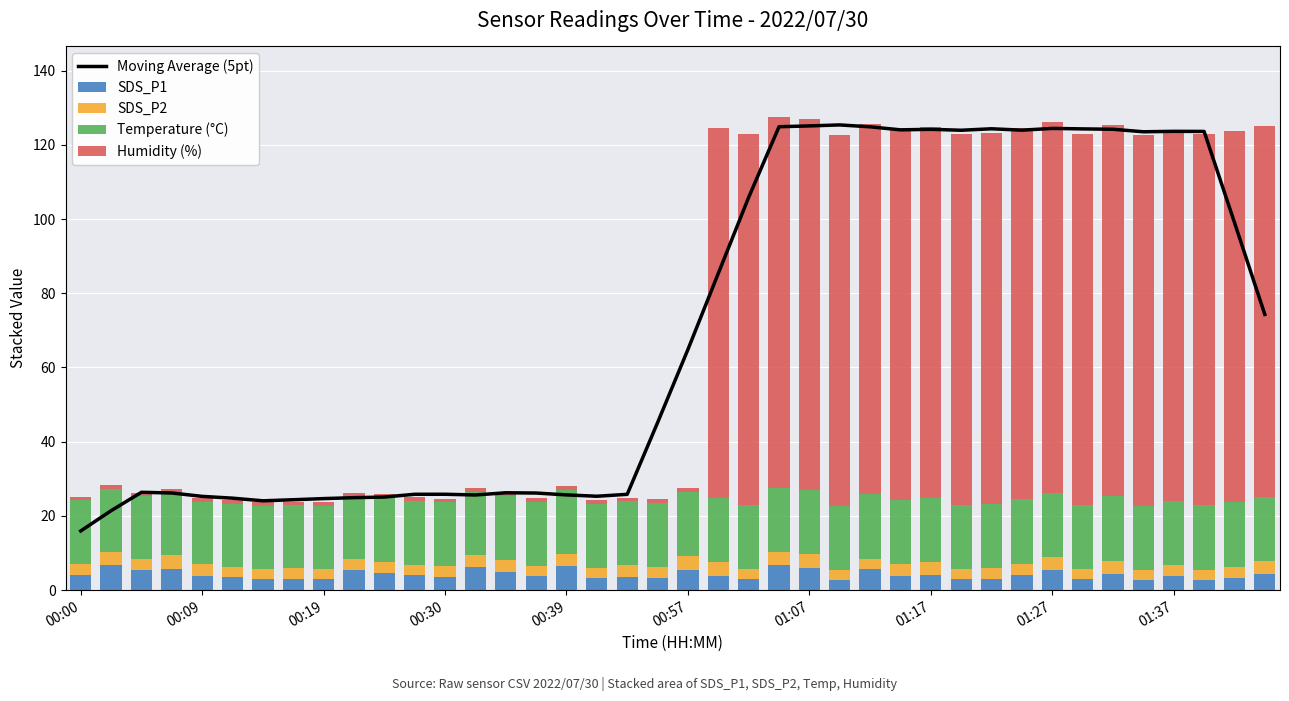

What is the difference between the maximum and second lowest values in the SDS_P1 series?

4.1